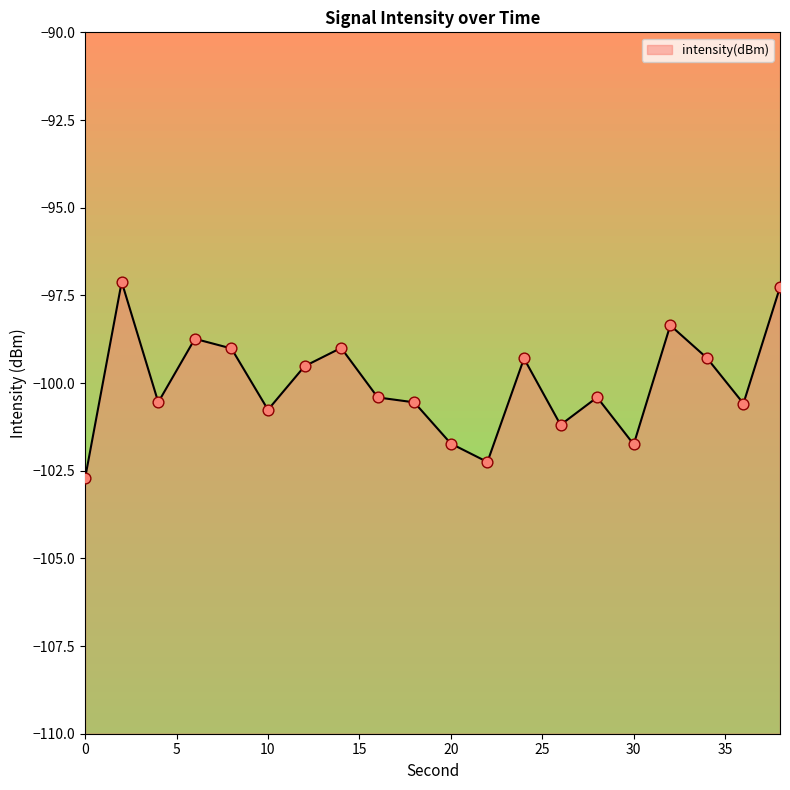

What is the change in value from 14 to 34?

-0.3